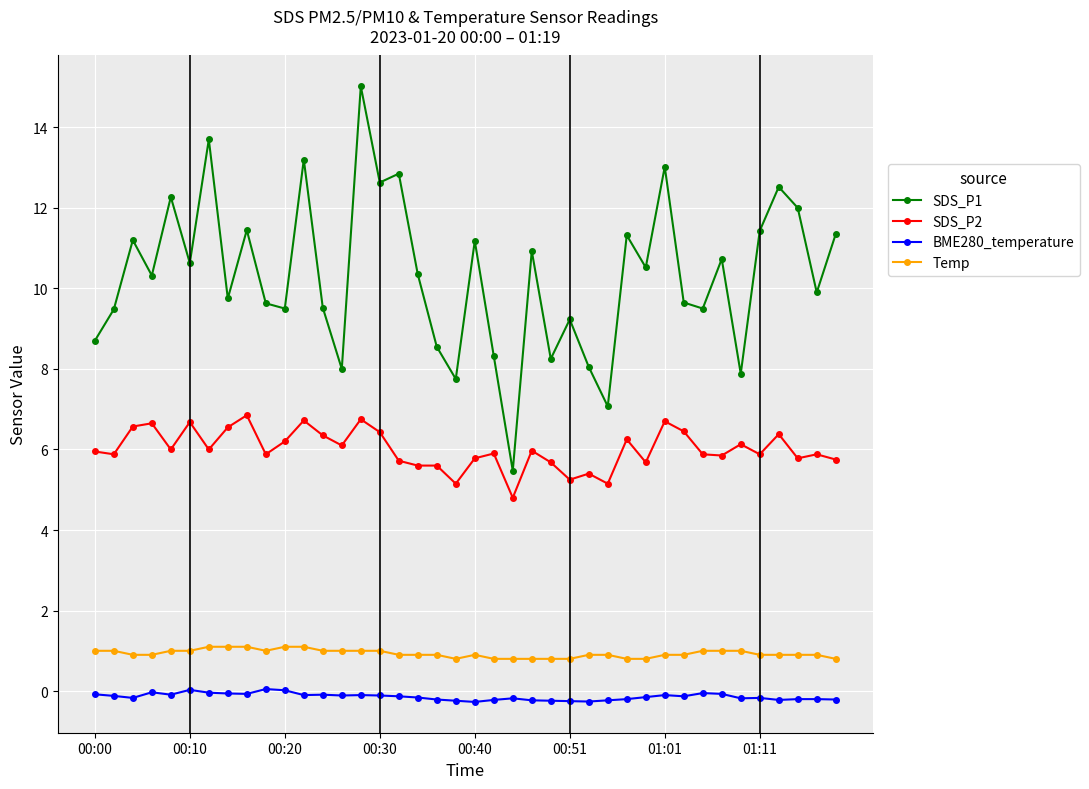

What is the value of the SDS_P2 point at the 32nd from the left?

6.5